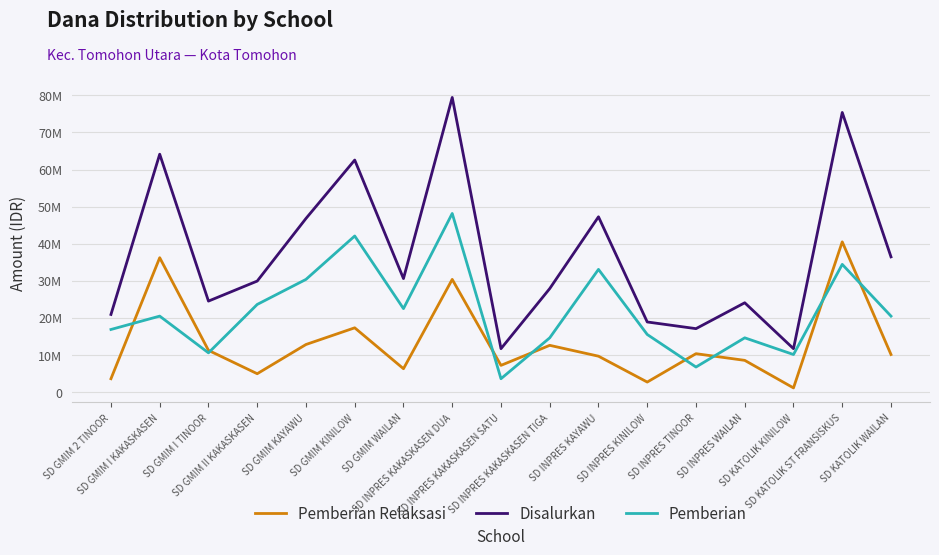

In Disalurkan, how many points are higher than both neighbors (excluding endpoints)?

6